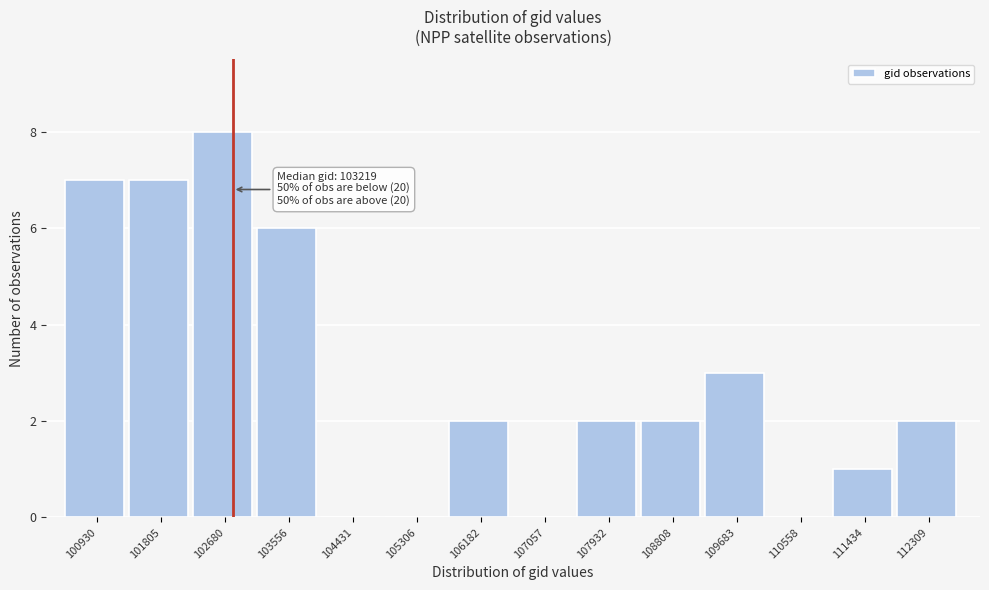

Reading left to right, extract all data points from this chart.

100930=7	101805=7	102680=8	103556=6	104431=0	105306=0	106182=2	107057=0	107932=2	108808=2	109683=3	110558=0	111434=1	112309=2